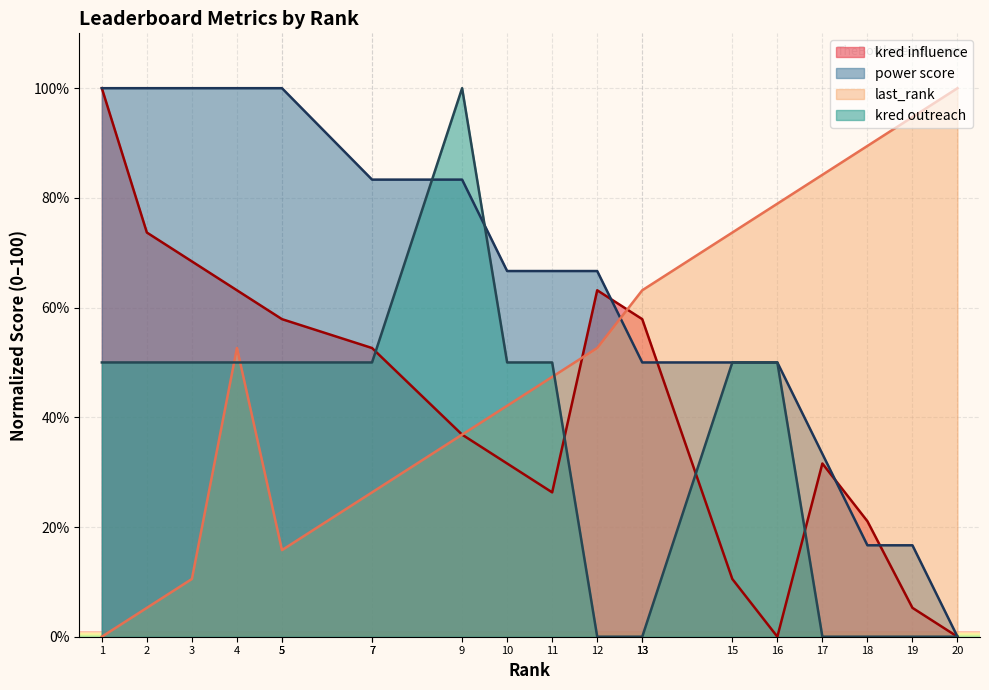

What is the difference between the kred influence values at 7 and 1?

47.4